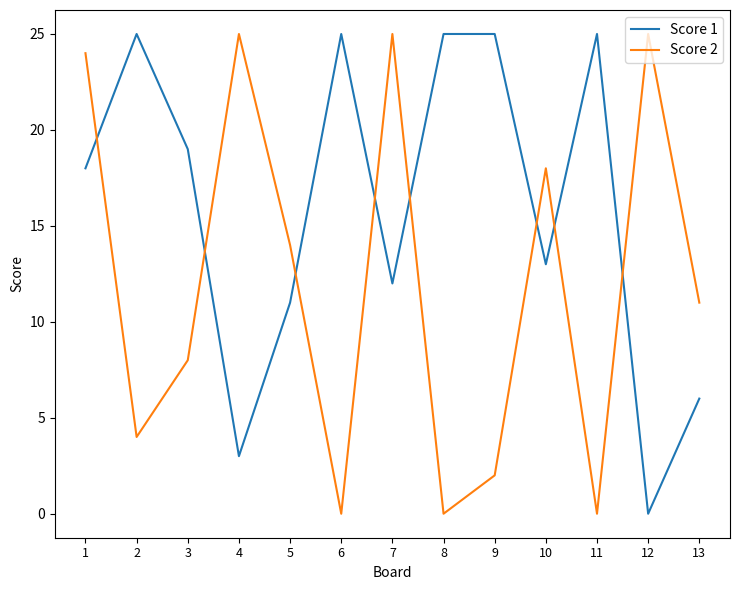

Which series ends up on top after the final intersection of Score 2 and Score 1?

Score 2